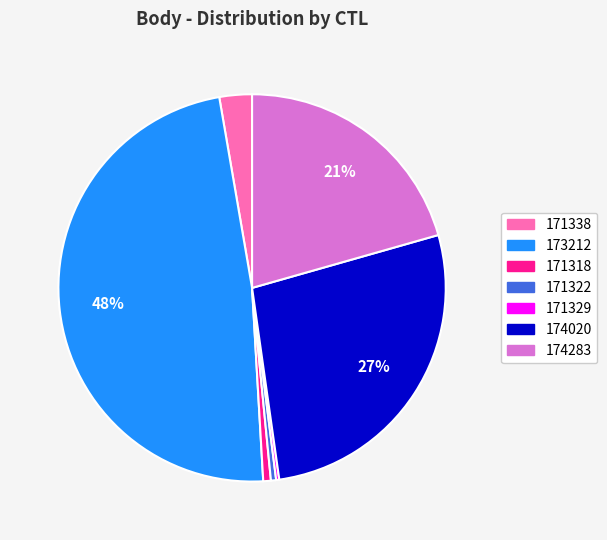

Is the sum of 173212 and 171318 greater than half?

No